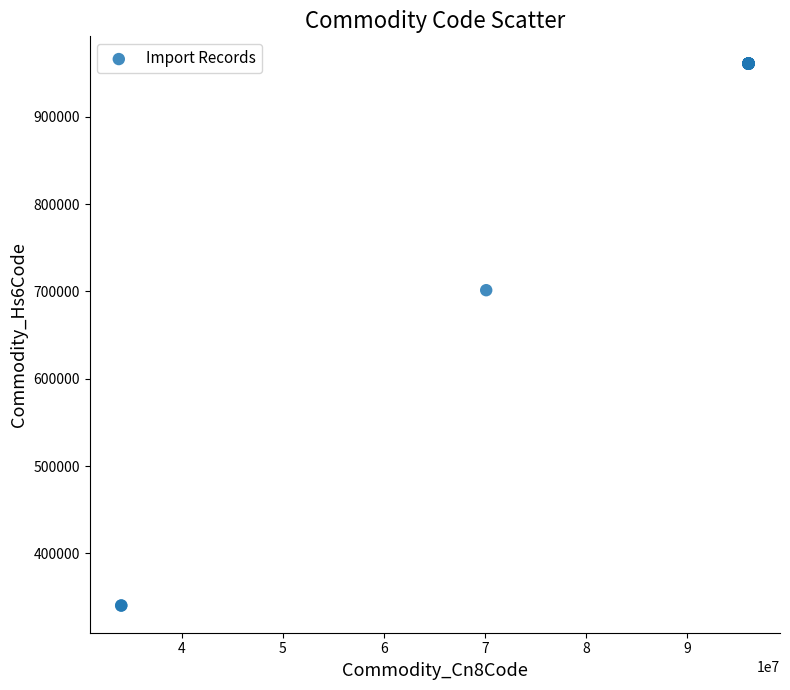

What Y value in the scatter plot is closest to 650640?

701399